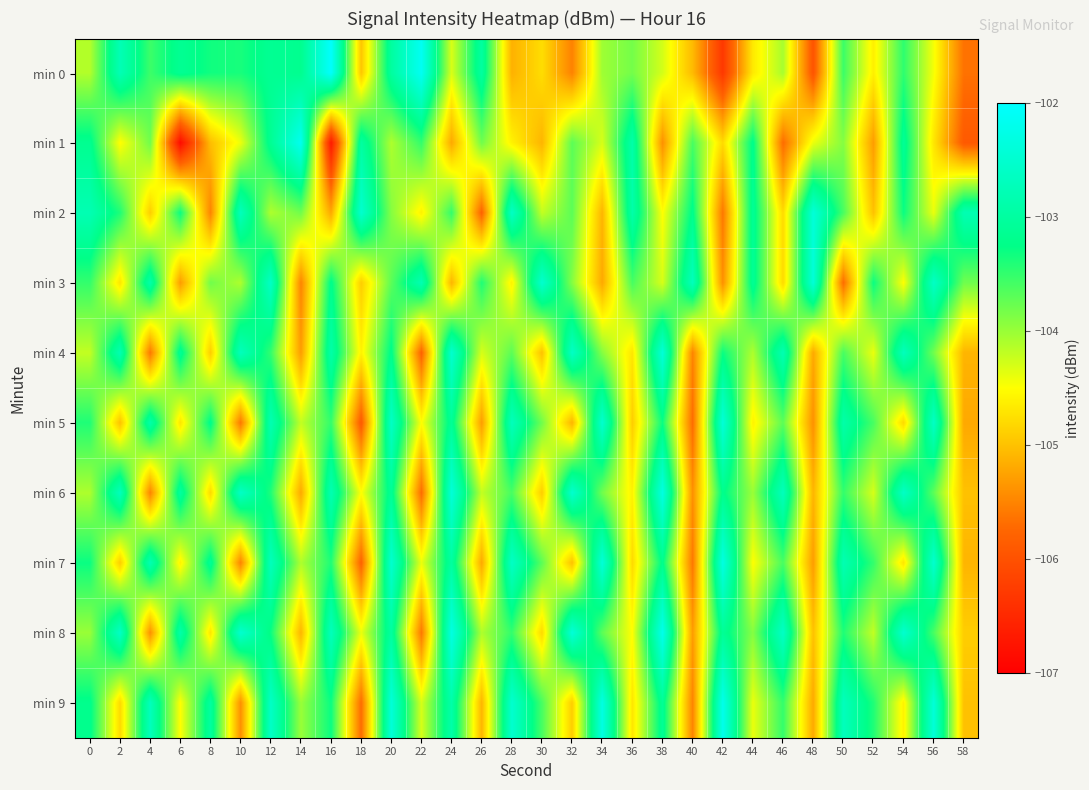

Between 40 and 52, which is larger?

52